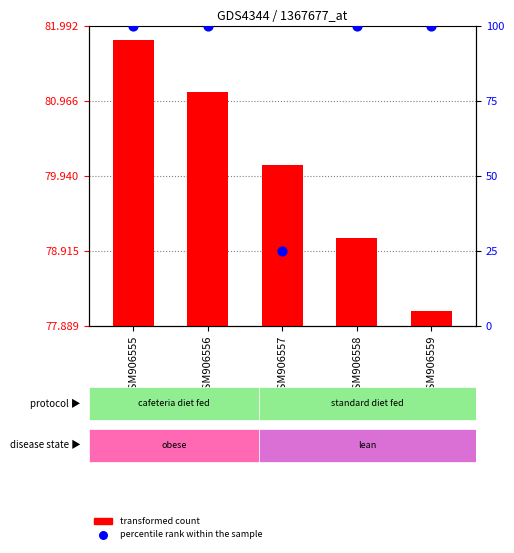

What is the total value across all series at GSM906556?

181.1